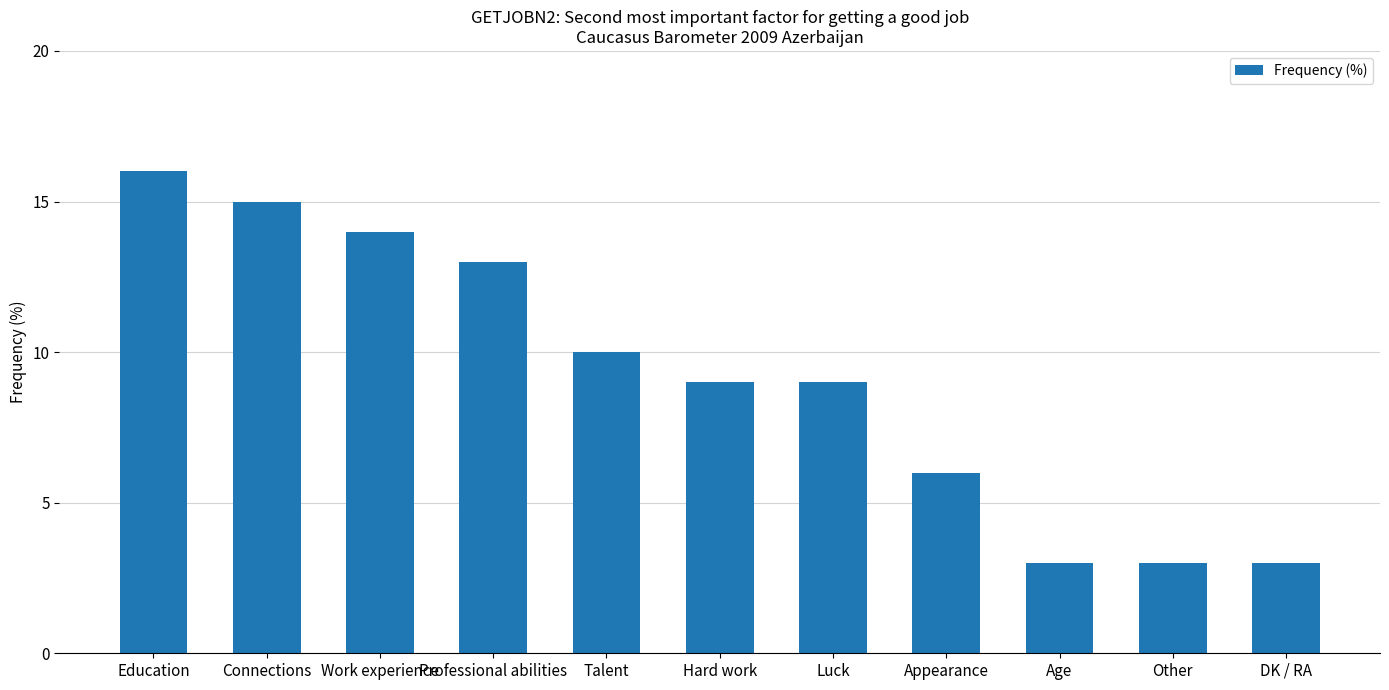

Read the value at Talent, to the nearest 5.

10